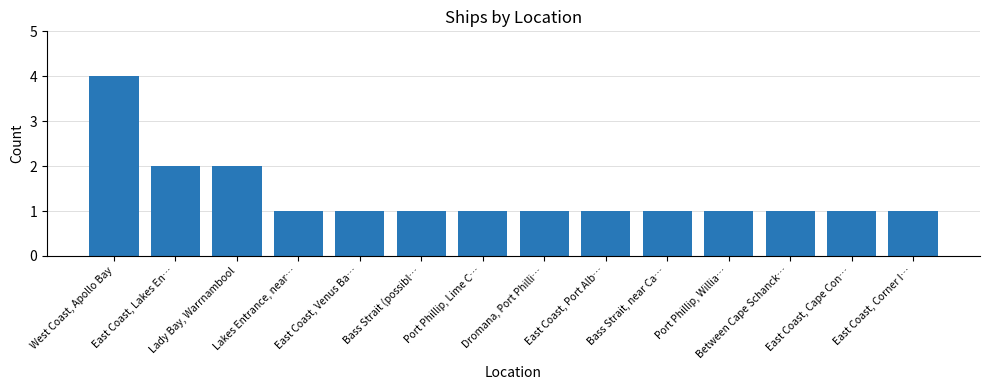

Which category has the highest value across all series?

West Coast, Apollo Bay